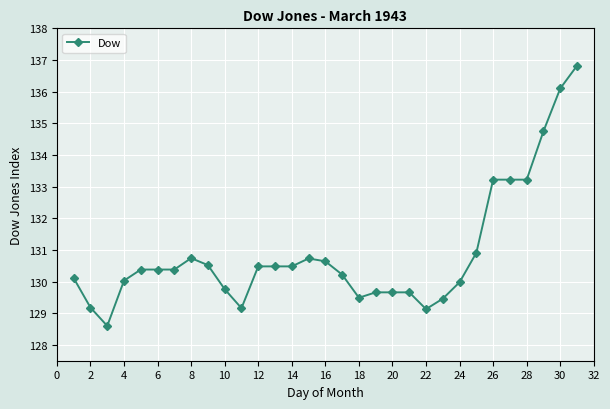

True or false: the data has more than 1 interior local peaks.

True